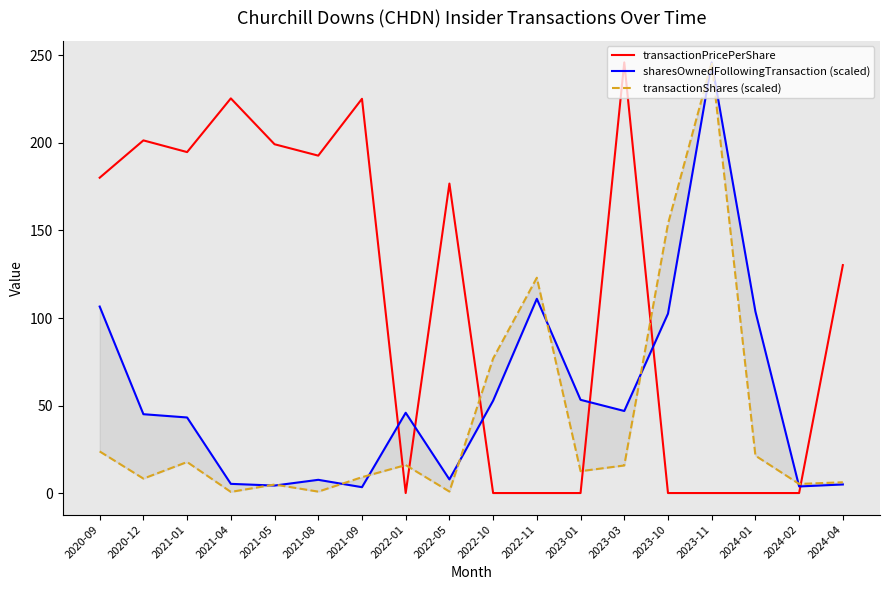

How many interior local peaks does the sharesOwnedFollowingTransaction (scaled) series have?

4